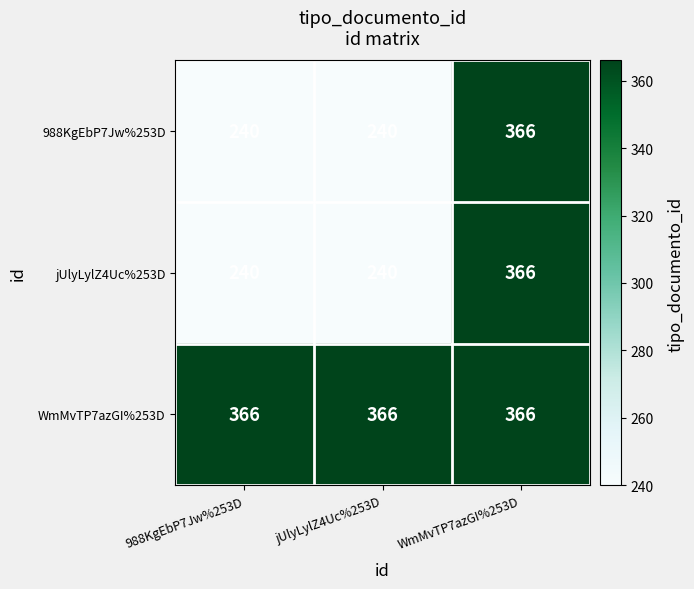

What is the difference between the highest and lowest values at jUlyLylZ4Uc%253D?

126